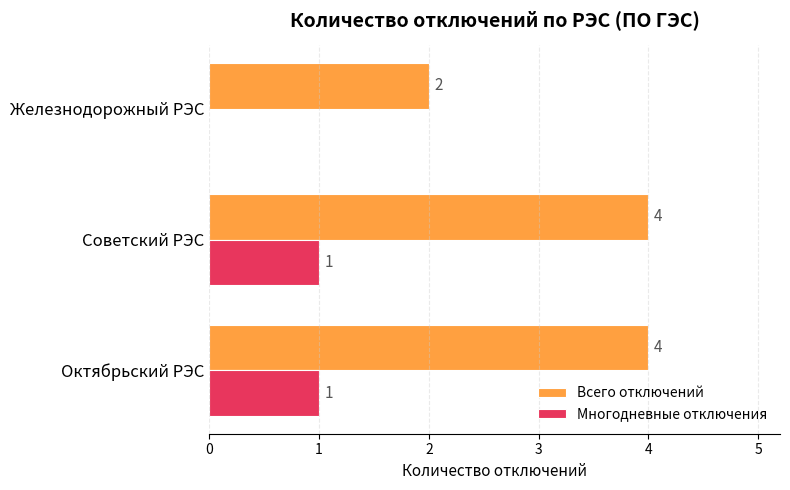

The Многодневные отключения series shows 2 at Советский РЭС. True or false?

False